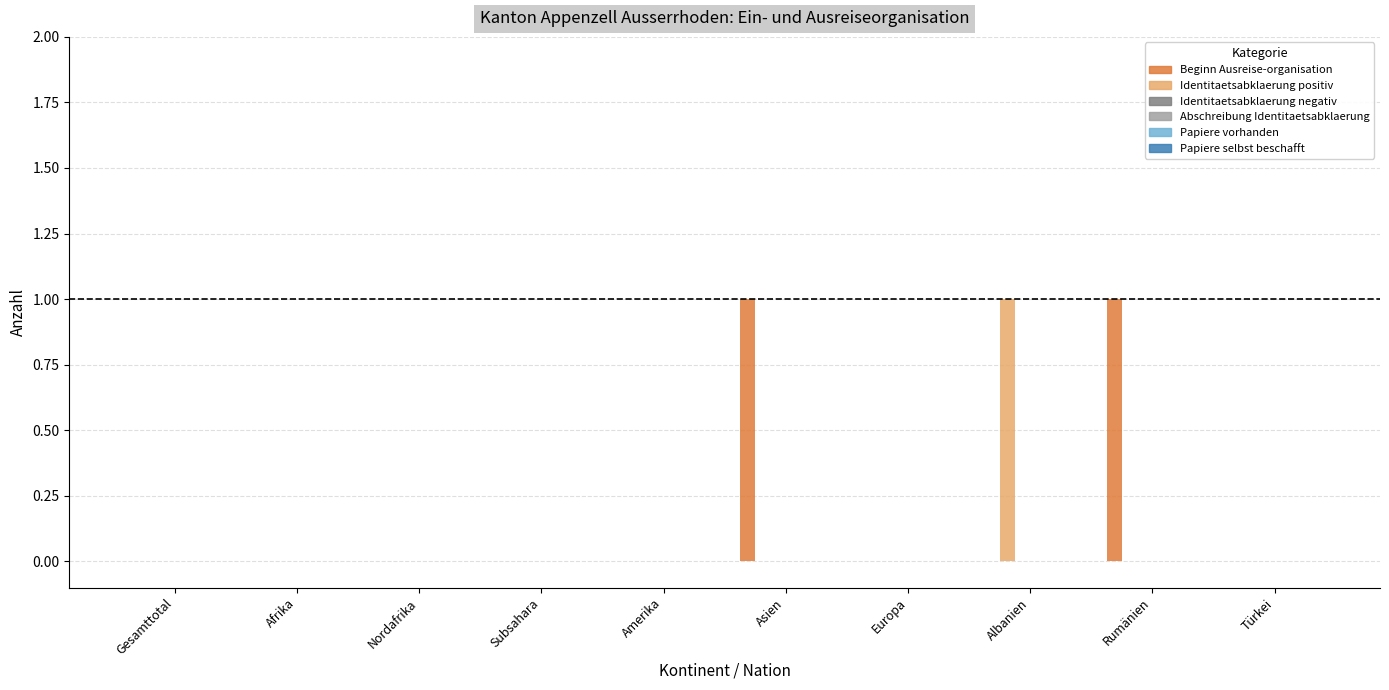

Reading right to left, transcribe all the data shown in this chart.

Beginn Ausreise-organisation: Türkei=0	Rumänien=1	Albanien=0	Europa=0	Asien=1	Amerika=0	Subsahara=0	Nordafrika=0	Afrika=0	Gesamttotal=0
Identitaetsabklaerung positiv: Türkei=0	Rumänien=0	Albanien=1	Europa=0	Asien=0	Amerika=0	Subsahara=0	Nordafrika=0	Afrika=0	Gesamttotal=0